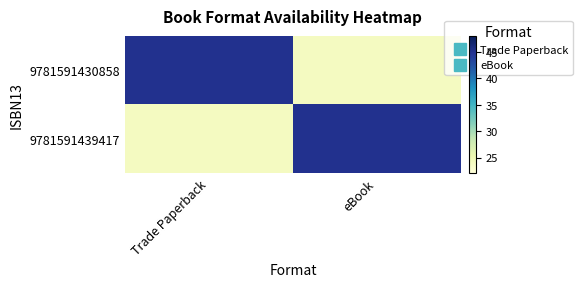

Reading right to left, transcribe all the data shown in this chart.

9781591430858: eBook=24	Trade Paperback=45
9781591439417: eBook=45	Trade Paperback=24